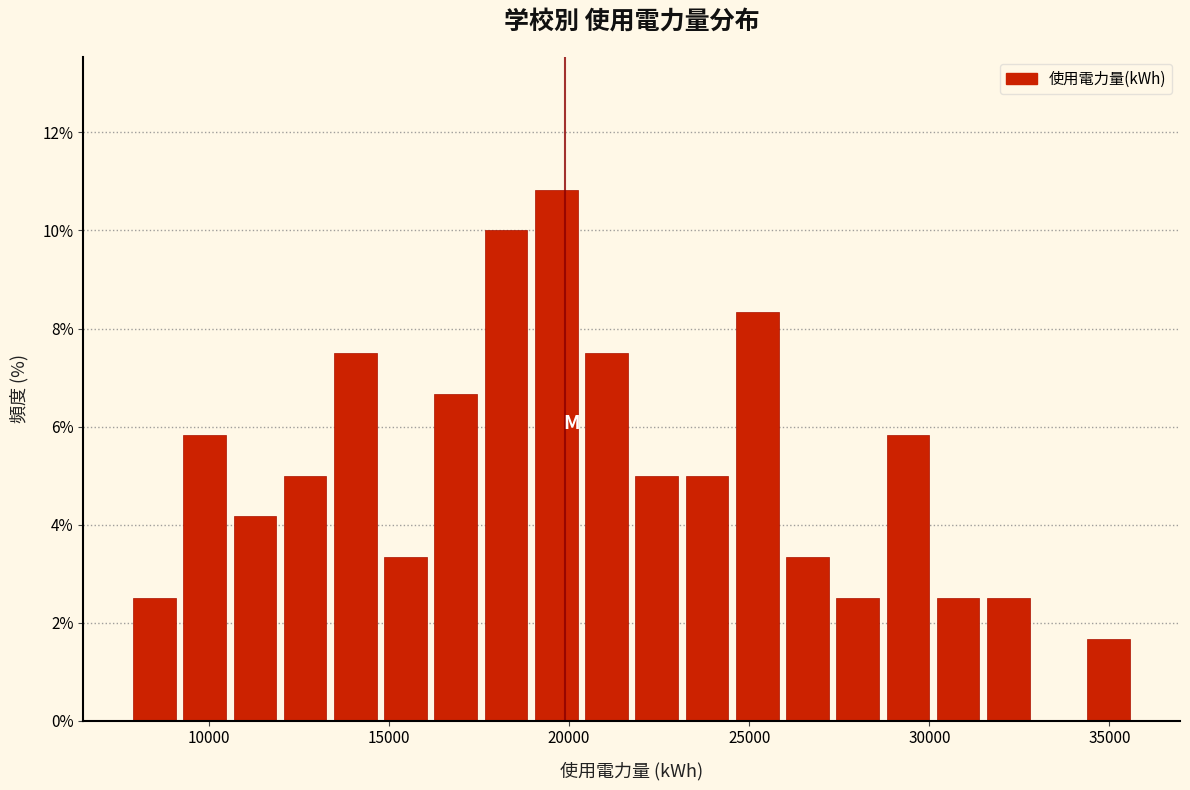

Read against the x-axis, roughly where is the centre of the tallest bar?

19500